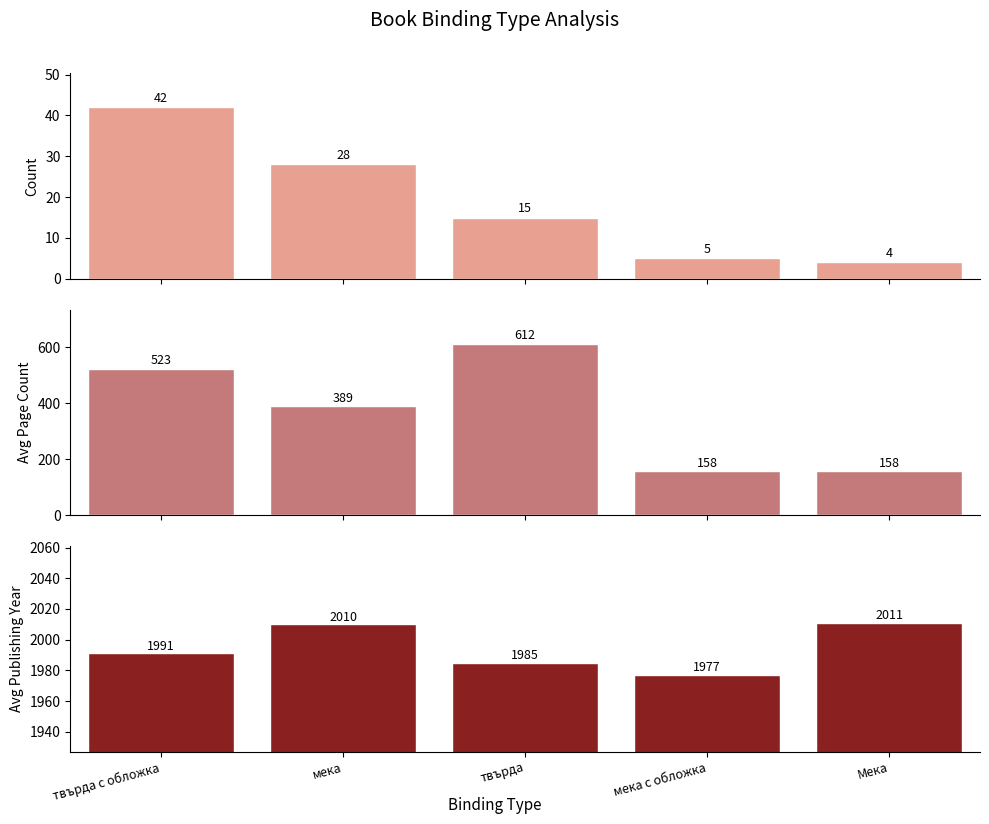

How many values in the Avg Publishing Year series are below 1991?

2